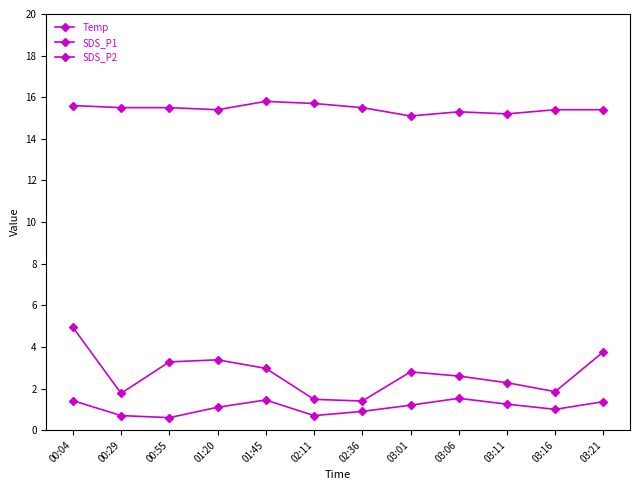

How many lines are shown in the chart?

3